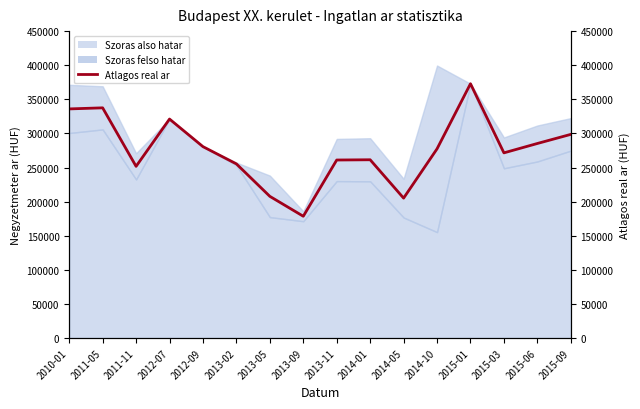

Does the chart display data point markers on the line(s)?

No